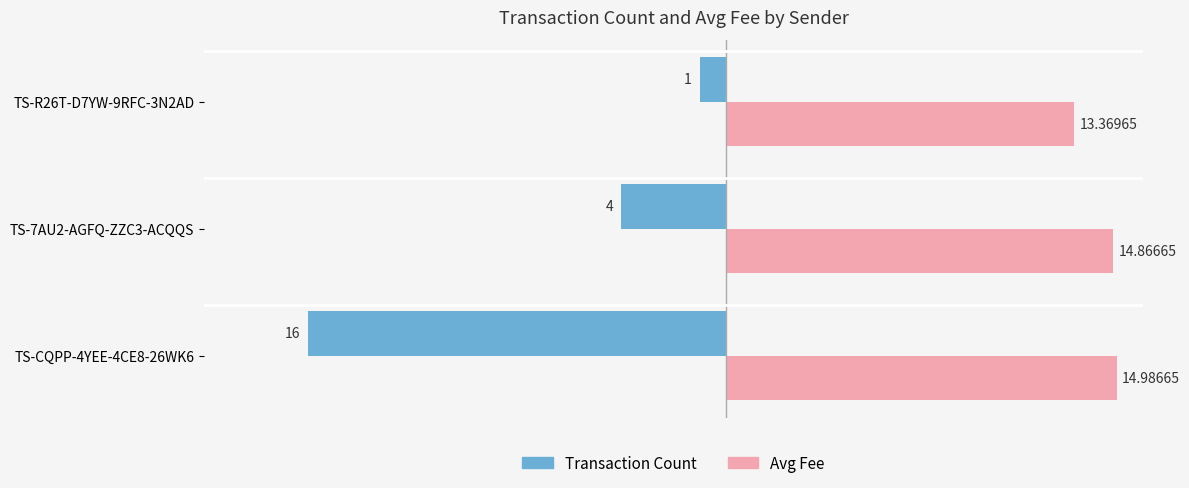

At how many categories does at least one series exceed 7?

3